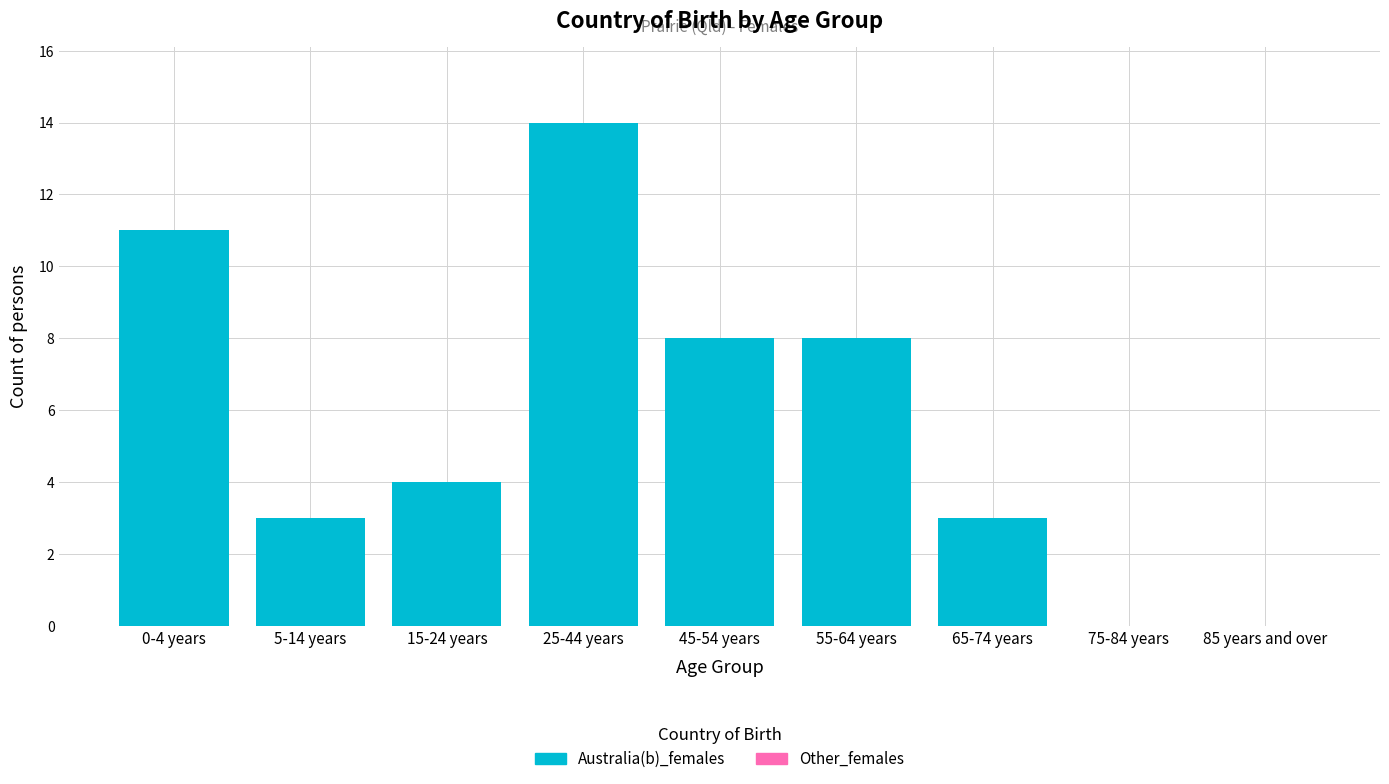

Reading right to left, transcribe all the data shown in this chart.

85 years and over=0	75-84 years=0	65-74 years=3	55-64 years=8	45-54 years=8	25-44 years=14	15-24 years=4	5-14 years=3	0-4 years=11